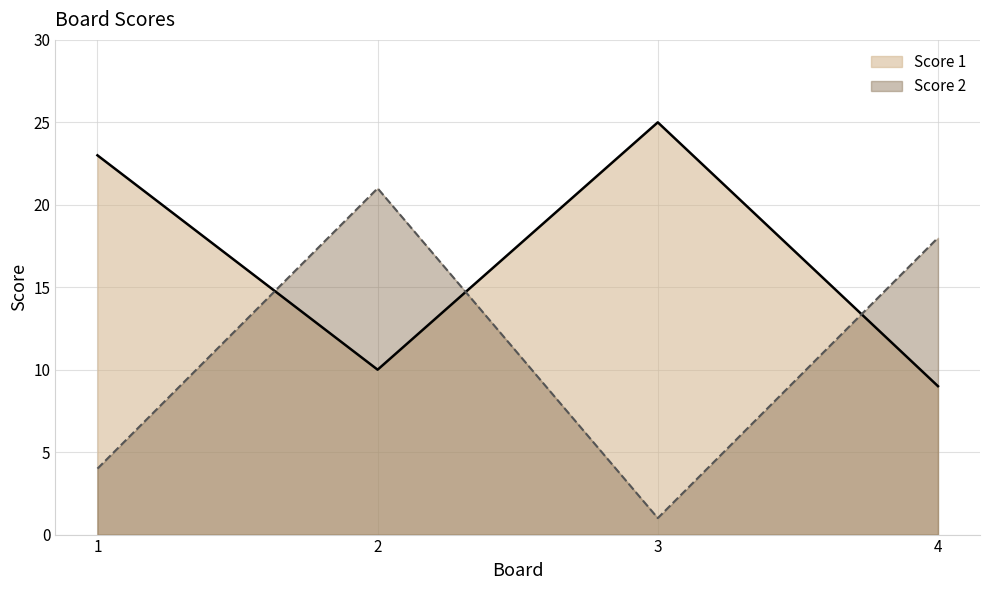

What is the sum of the Score 2 values at 2 and 3?

22